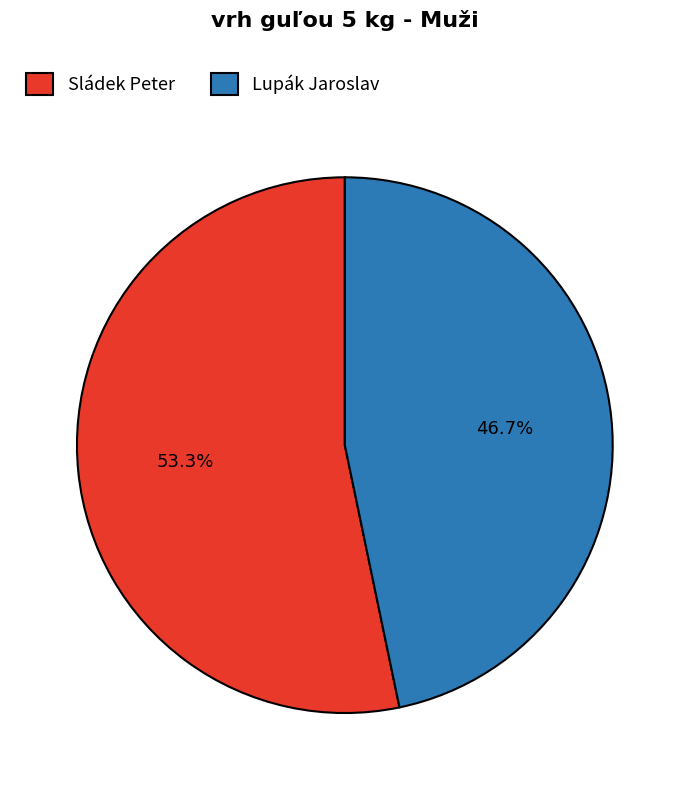

To the nearest percent, what is the difference between the Lupák Jaroslav and Sládek Peter slice percentages?

7%